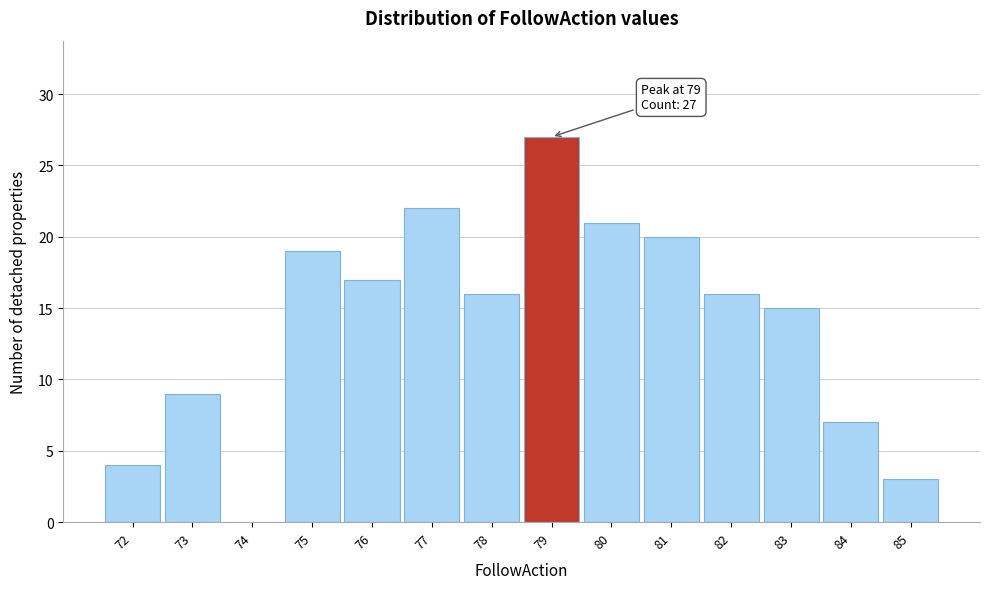

Which range on the x-axis has the tallest bar?

78.5 to 79.5